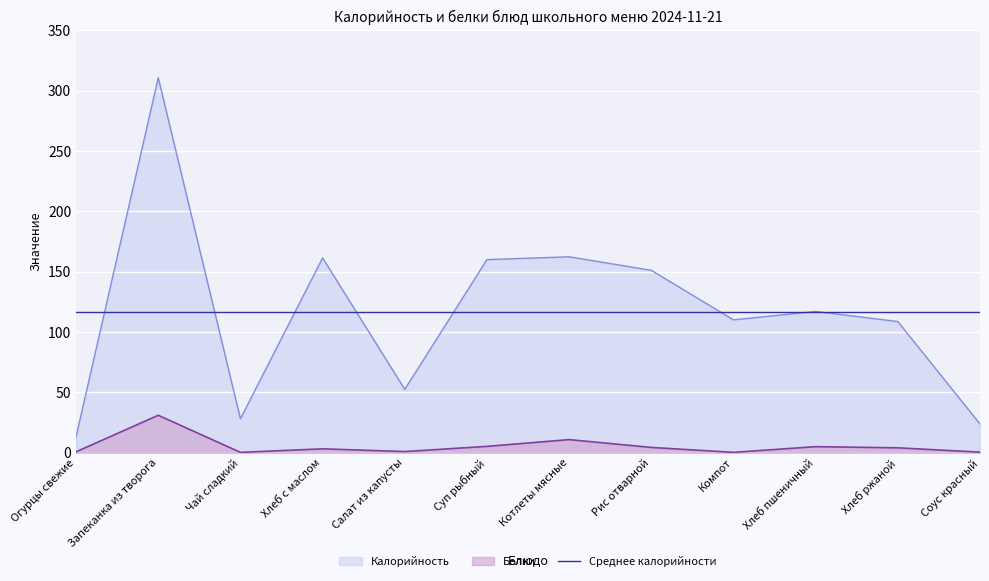

Reading left to right, list all the values displayed in this chart.

Калорийность: 13.2	310.7	28.0	161.3	52.4	159.9	162.2	151.1	110.0	117.0	108.6	23.7
Белки: 0.7	30.9	0.2	3.1	0.8	5.2	10.8	4.3	0.2	4.9	4.0	0.4